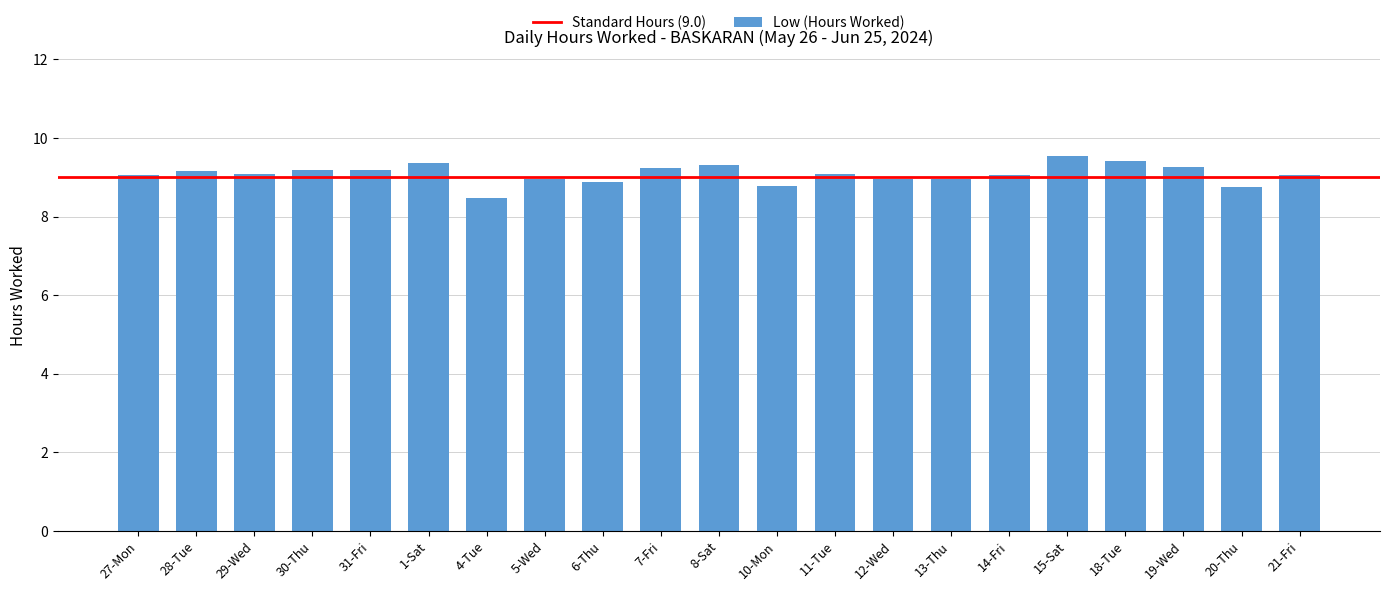

What is the change in value from 4-Tue to 7-Fri?

+0.8